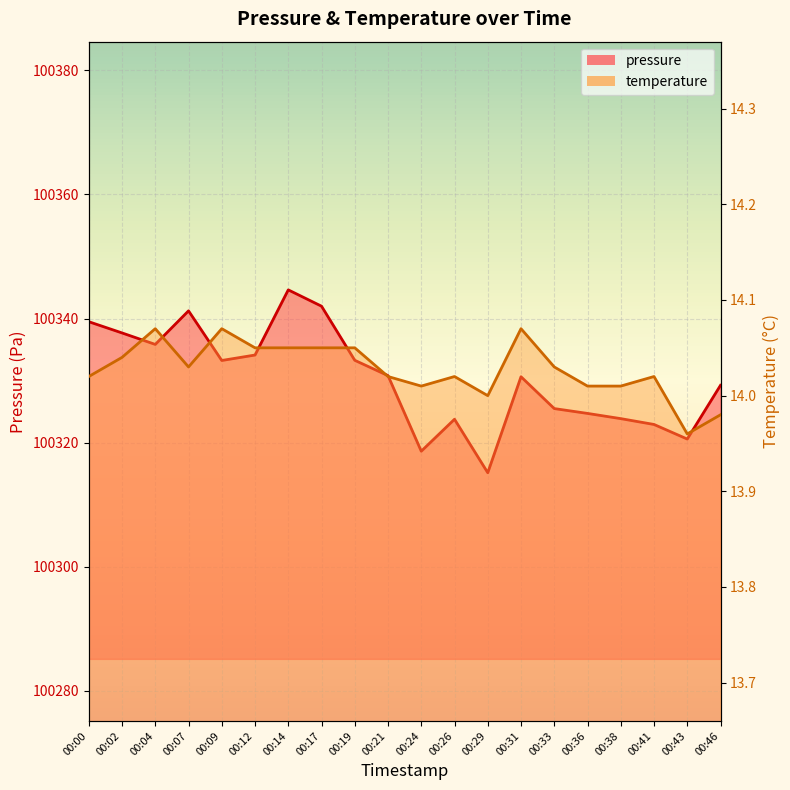

True or false: pressure has a value of 51855.1 at 00:09.

False